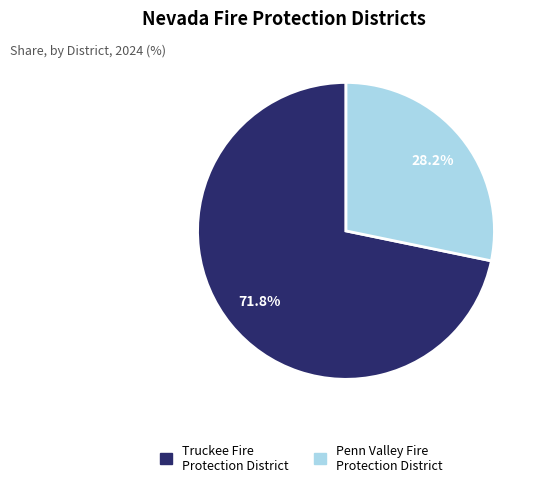

To the nearest percent, what portion does Truckee Fire Protection District represent?

72%